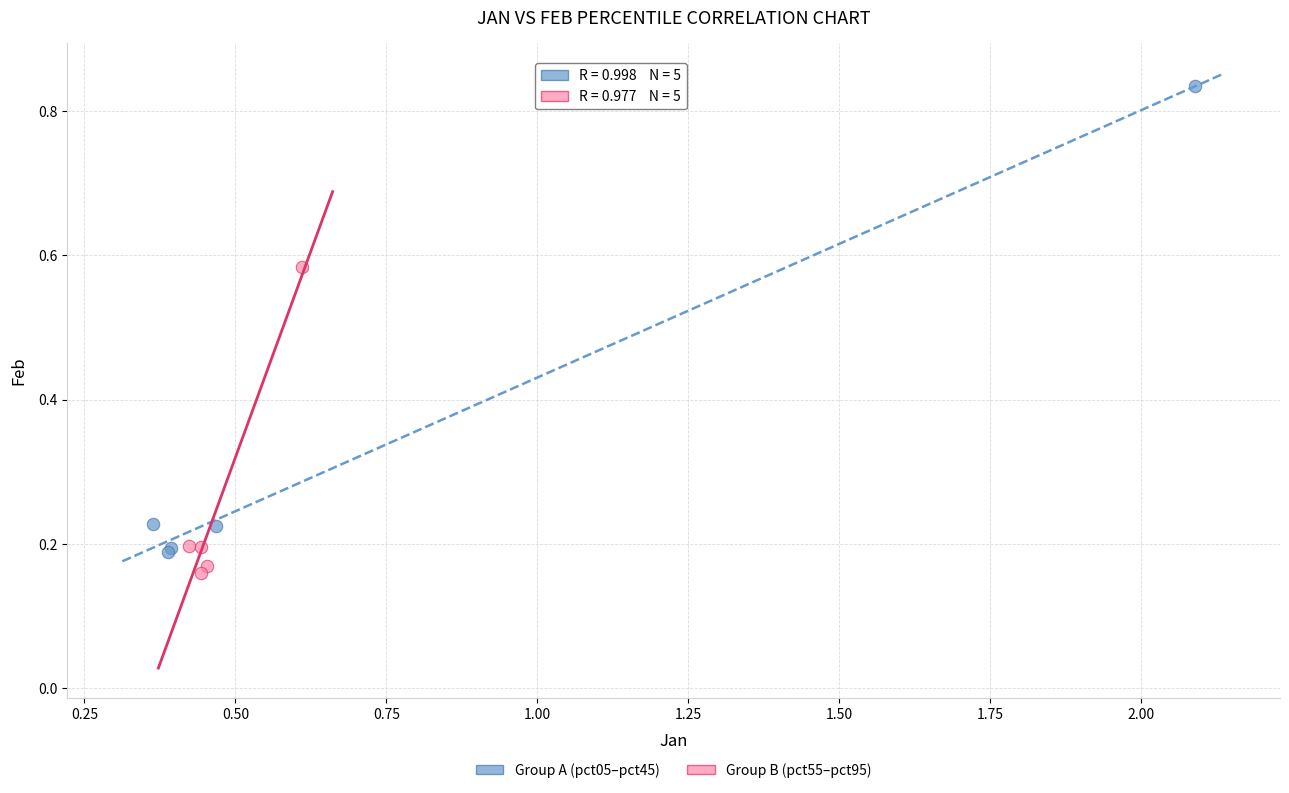

What are all the series names shown in the legend?

Group A (pct05–pct45), Group B (pct55–pct95)